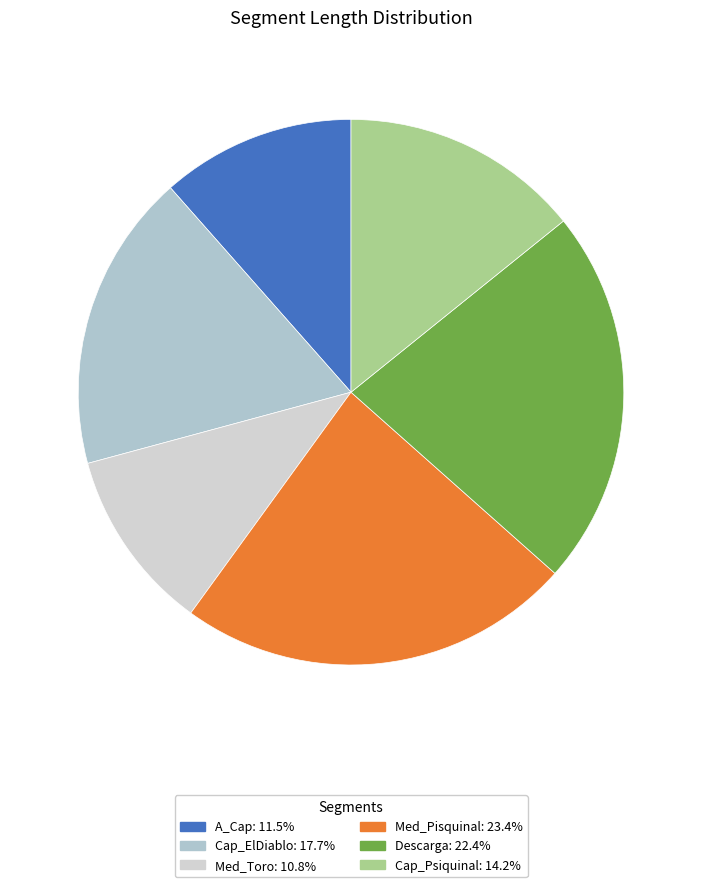

Which slice is the smallest?

Med_Toro